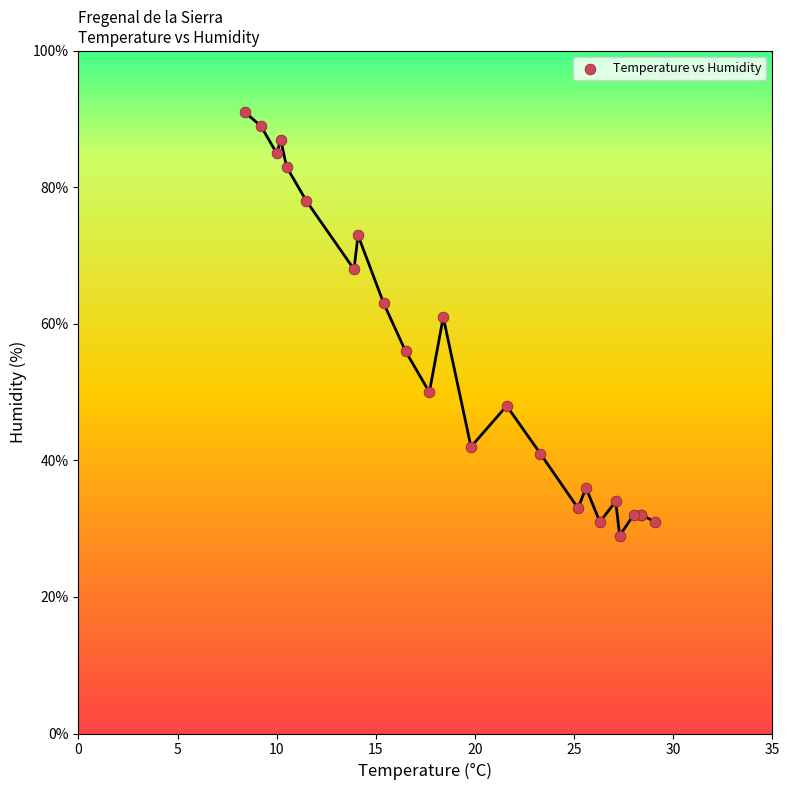

What Y value in the scatter plot is closest to 60?

61